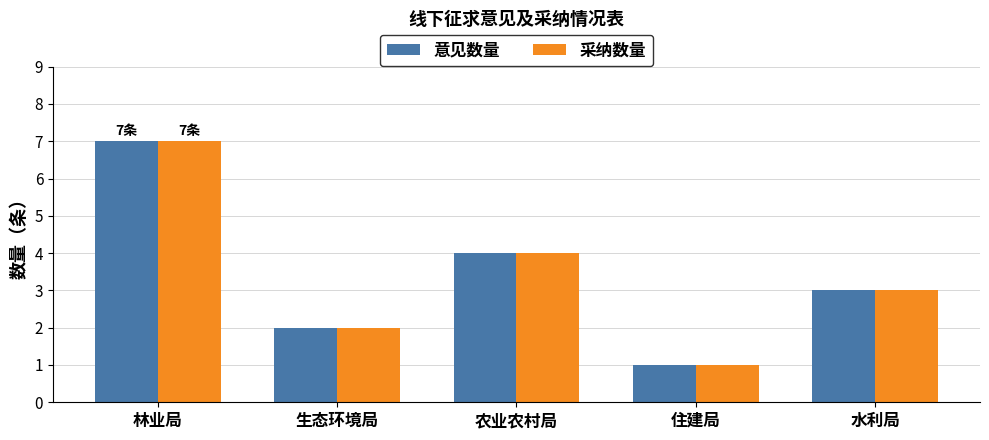

Rank the categories by 意见数量 value from highest to lowest.

林业局, 农业农村局, 水利局, 生态环境局, 住建局